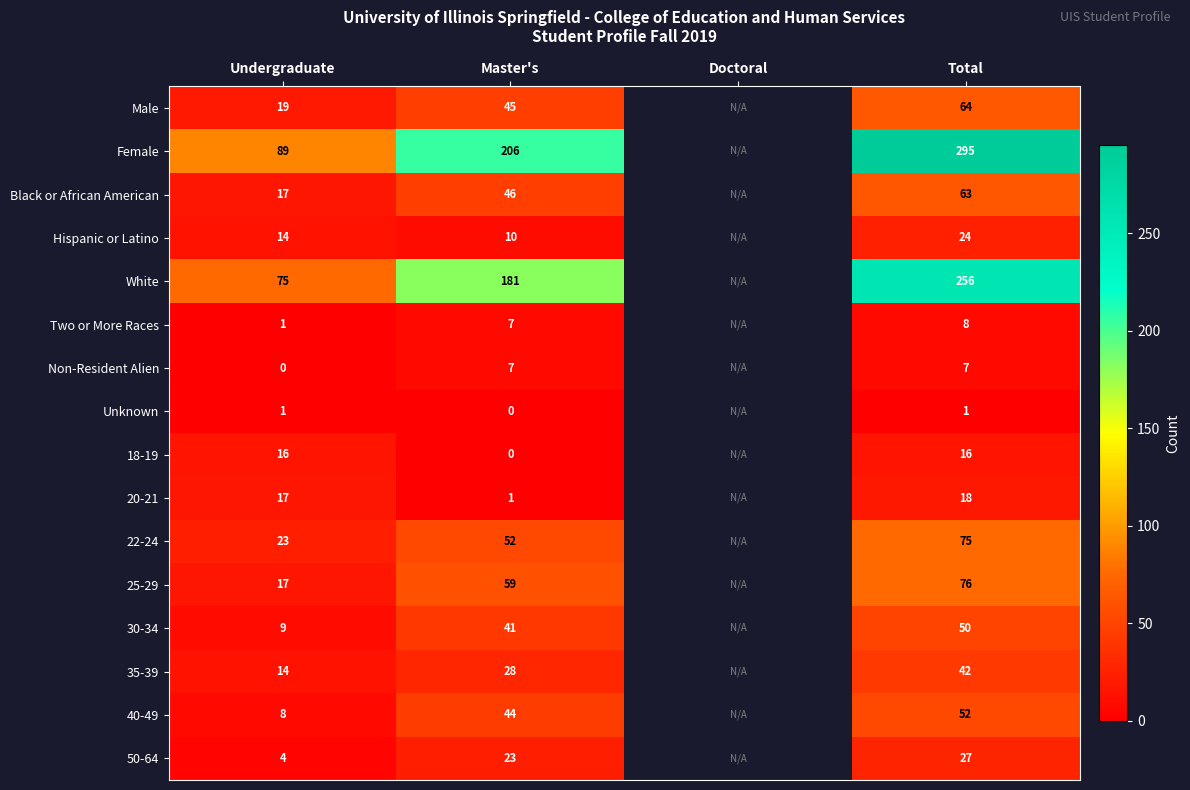

What is the difference between the highest and lowest values at Master's?

206